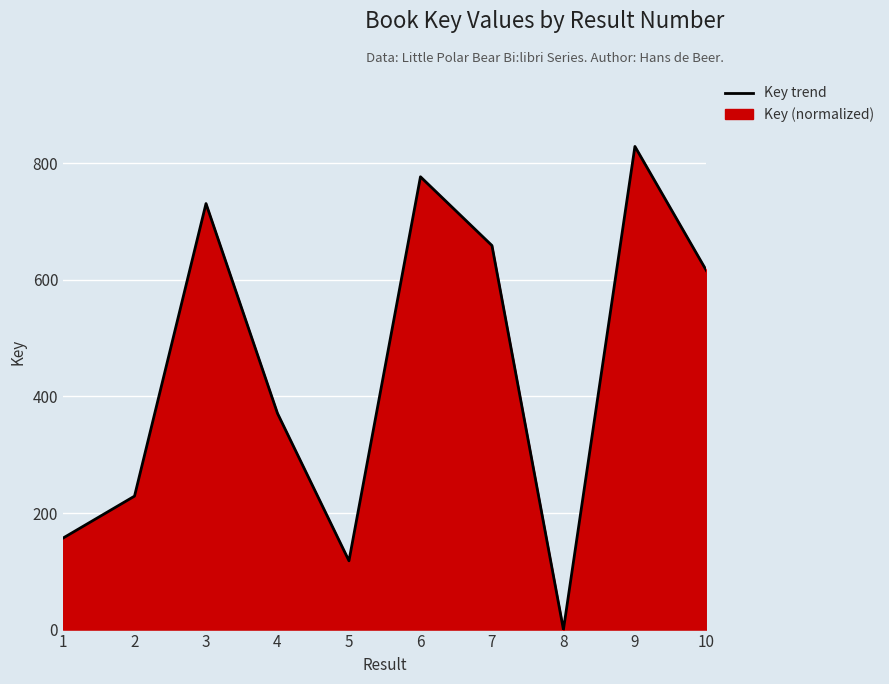

What is the greatest value displayed?

829